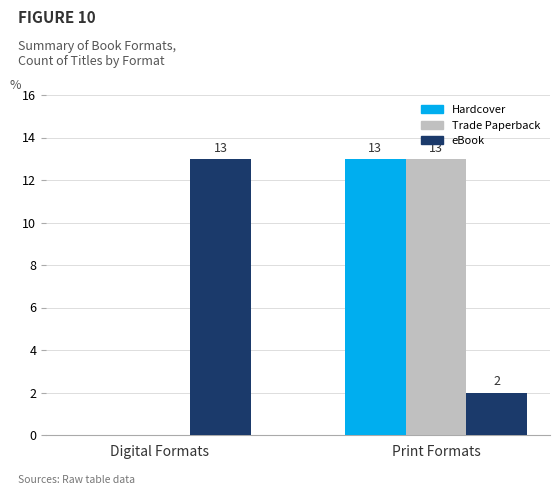

Reading left to right, extract all data points from this chart.

Hardcover: 0	13
Trade Paperback: 0	13
eBook: 13	2